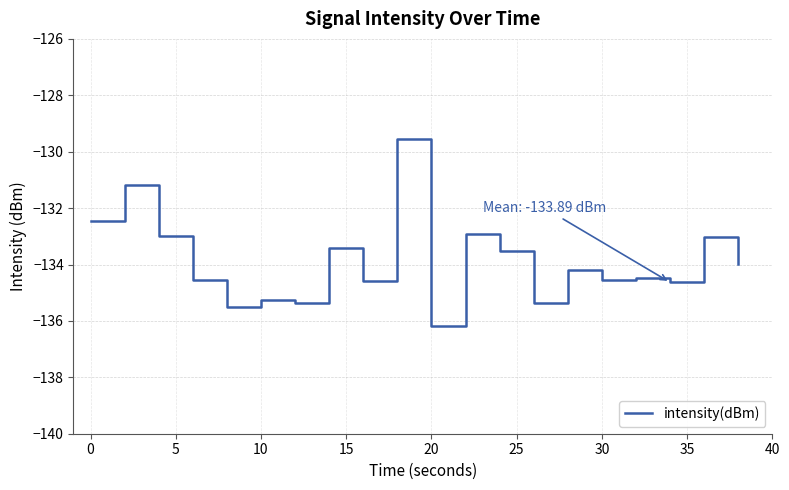

What is the difference between the maximum and second lowest values?

5.9